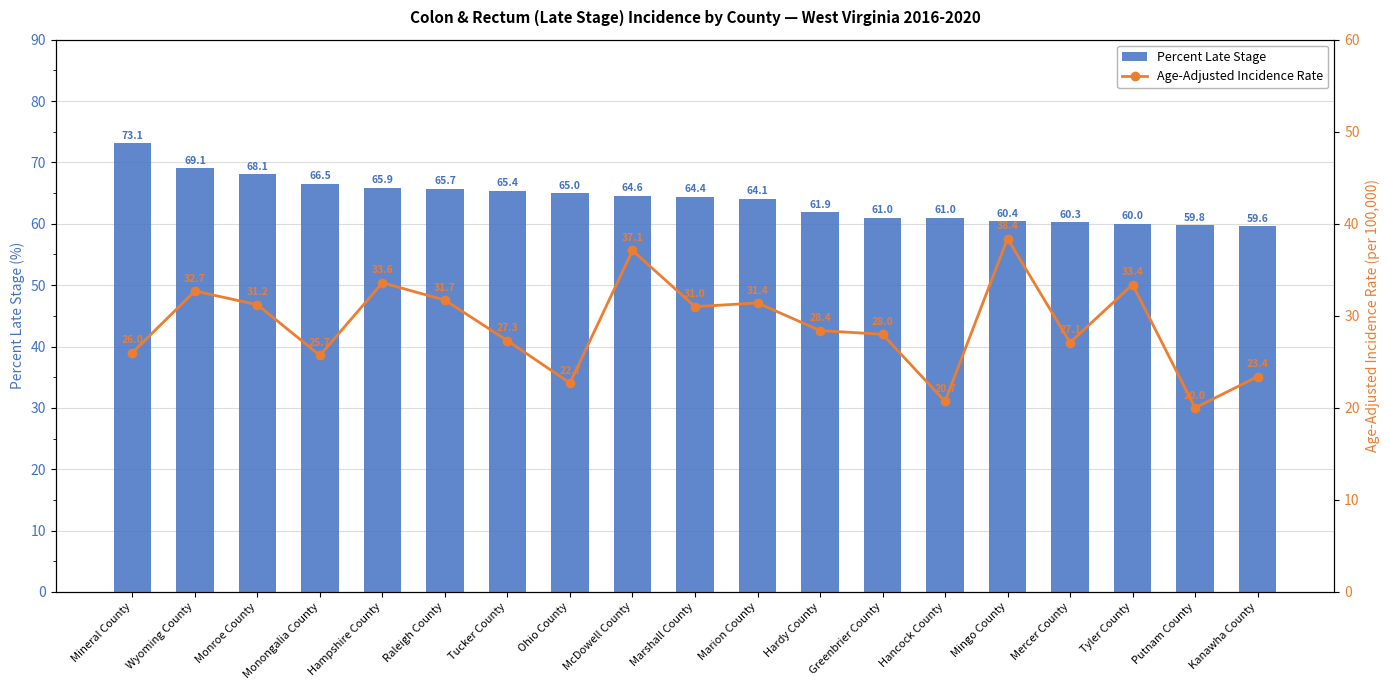

Are the bars grouped side by side (vs. stacked)?

Yes